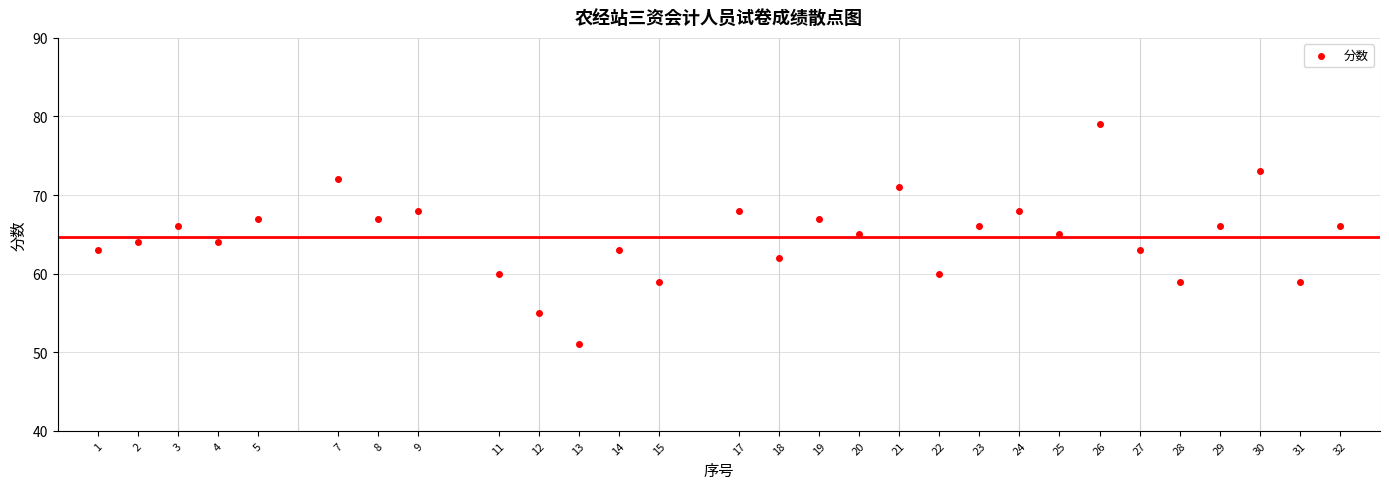

What is the range of X values (max minus min)?

31